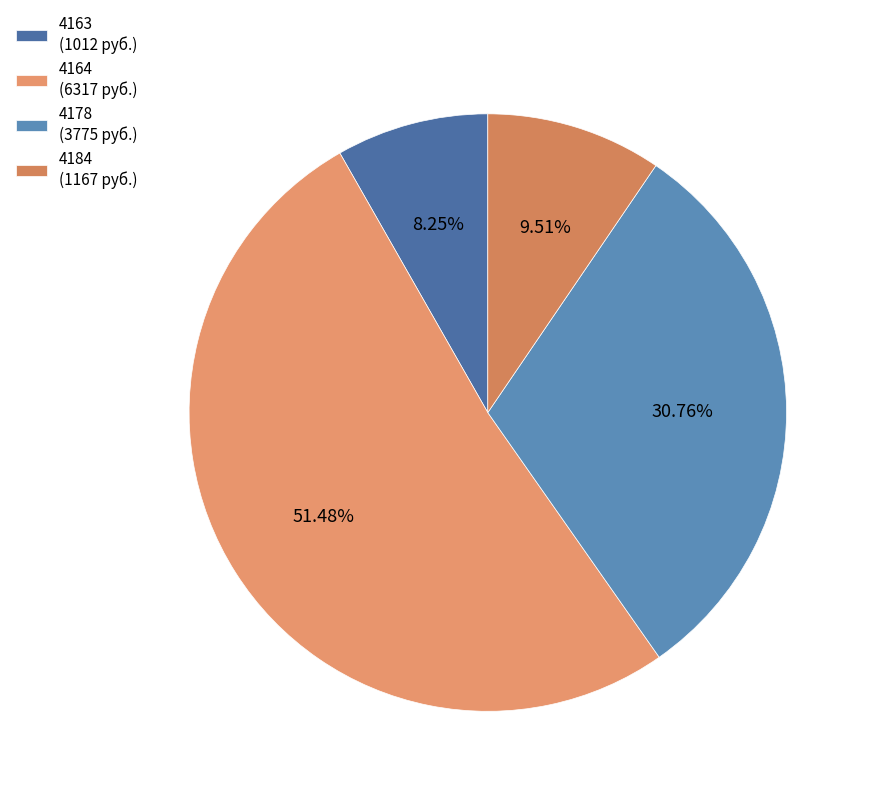

To the nearest percent, what portion does 4164 represent?

51%